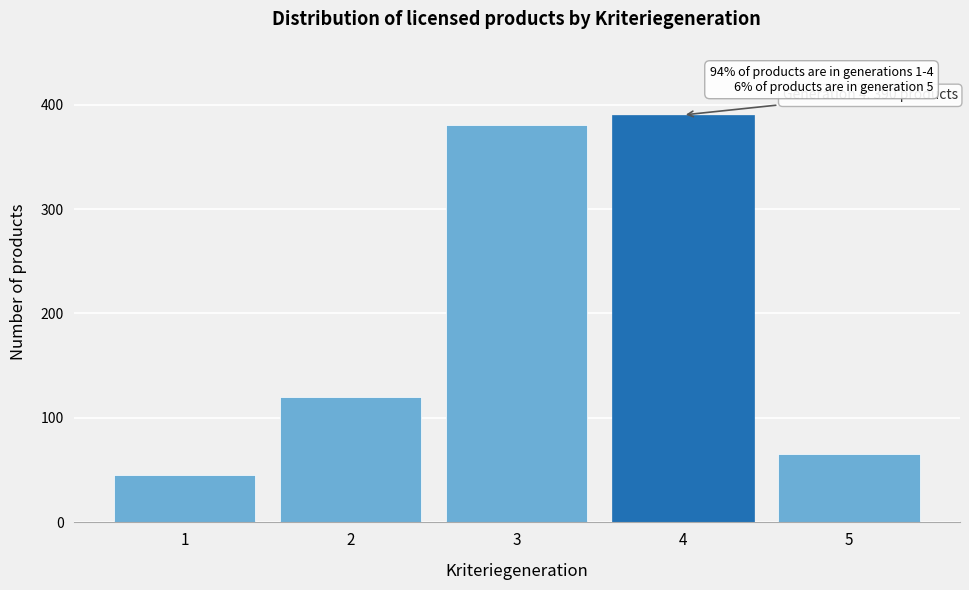

Reading left to right, list all the values displayed in this chart.

1=45	2=120	3=380	4=390	5=65